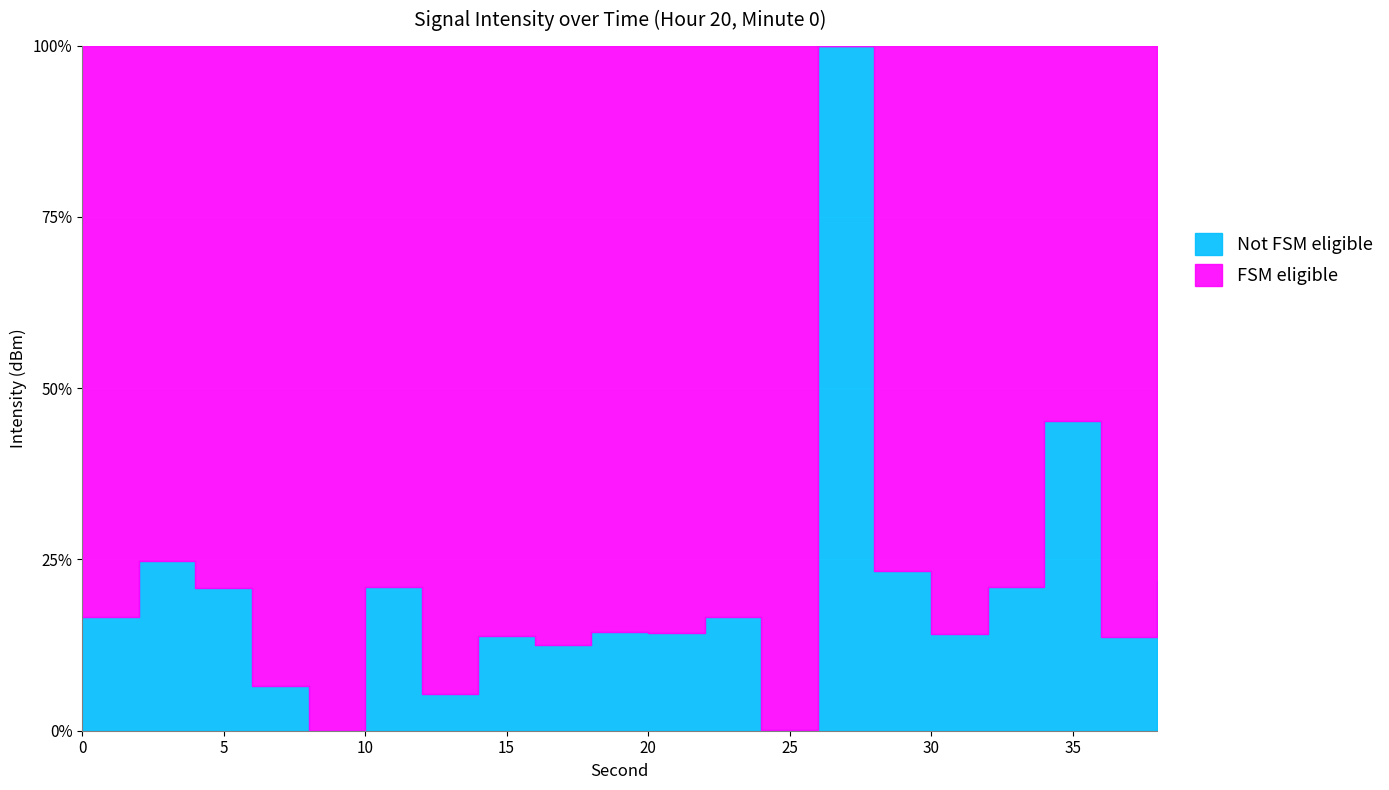

List the labels in order of value, largest first.

26, 34, 2, 28, 38, 32, 10, 4, 0, 22, 18, 20, 30, 14, 36, 16, 6, 12, 24, 8